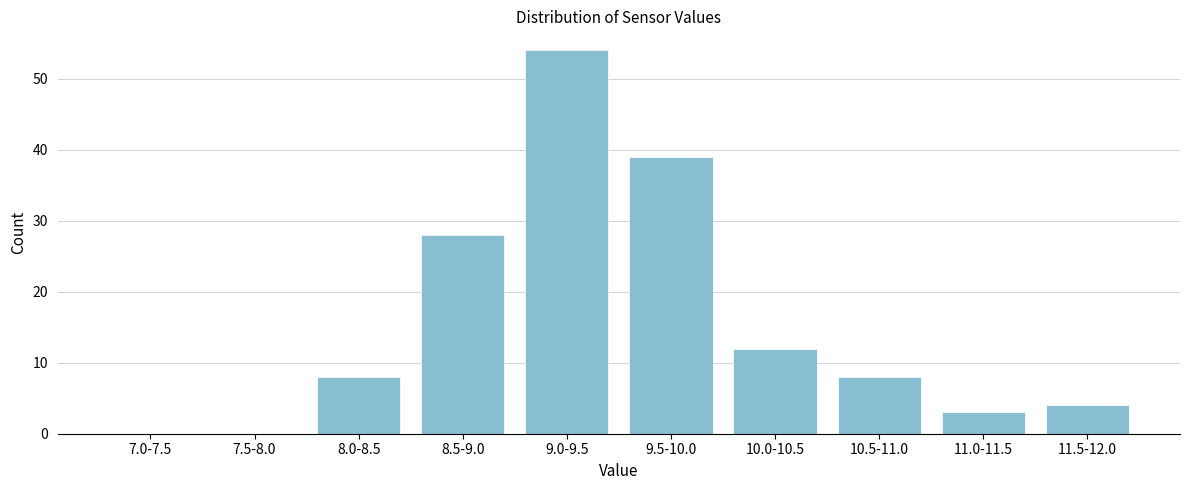

Reading right to left, transcribe all the data shown in this chart.

11.5-12.0=4	11.0-11.5=3	10.5-11.0=8	10.0-10.5=12	9.5-10.0=39	9.0-9.5=54	8.5-9.0=28	8.0-8.5=8	7.5-8.0=0	7.0-7.5=0